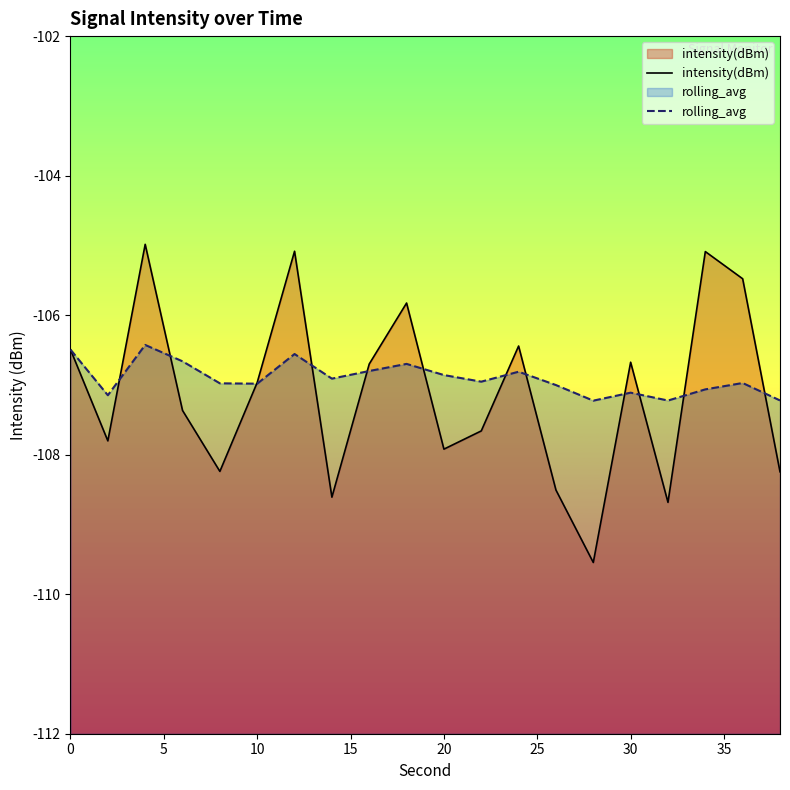

True or false: rolling_avg has a value of -107.1 at 30.

True